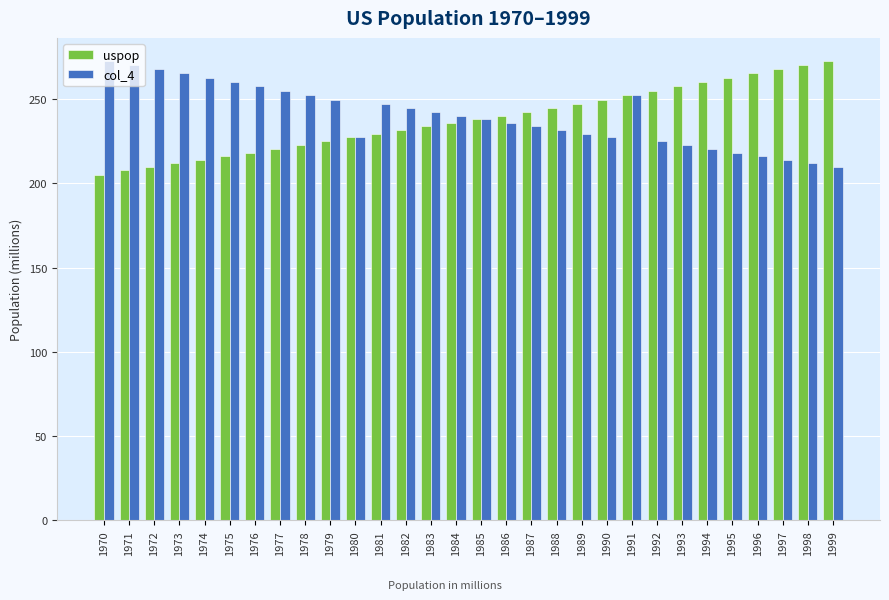

Which category has the lowest value in the uspop series?

1970